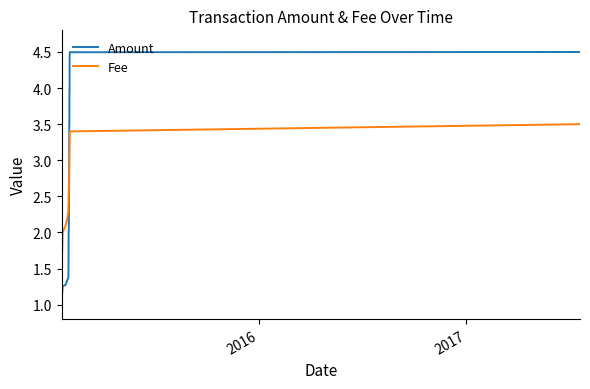

How many times do Fee and Amount cross each other?

1